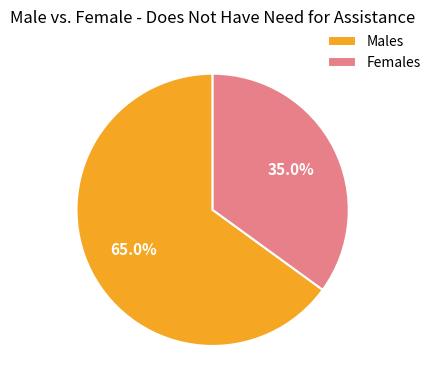

Count the number of slices in the pie.

2